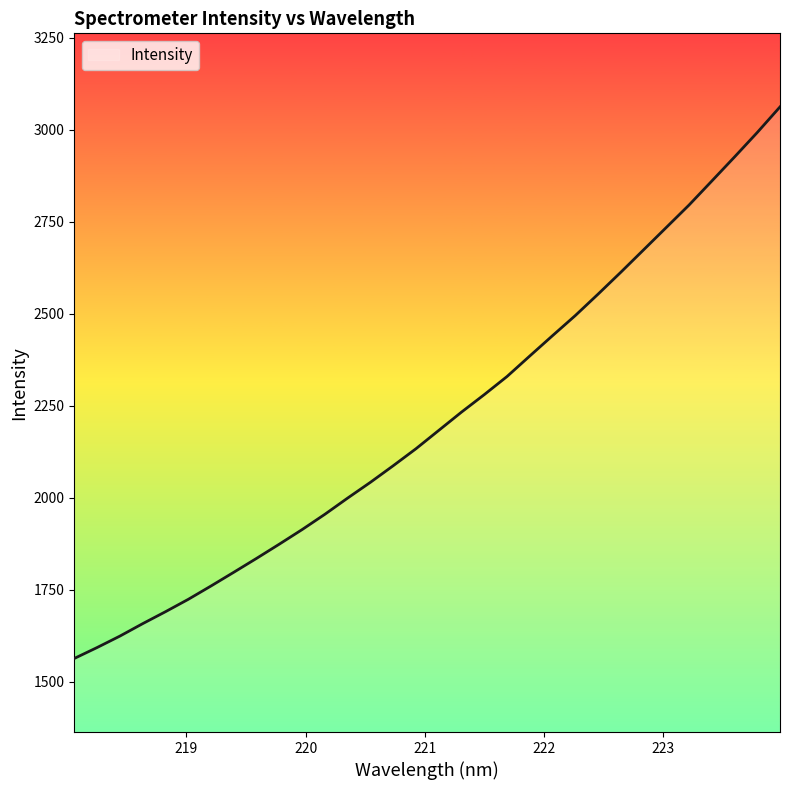

What is the minimum value shown in the chart?

1563.0